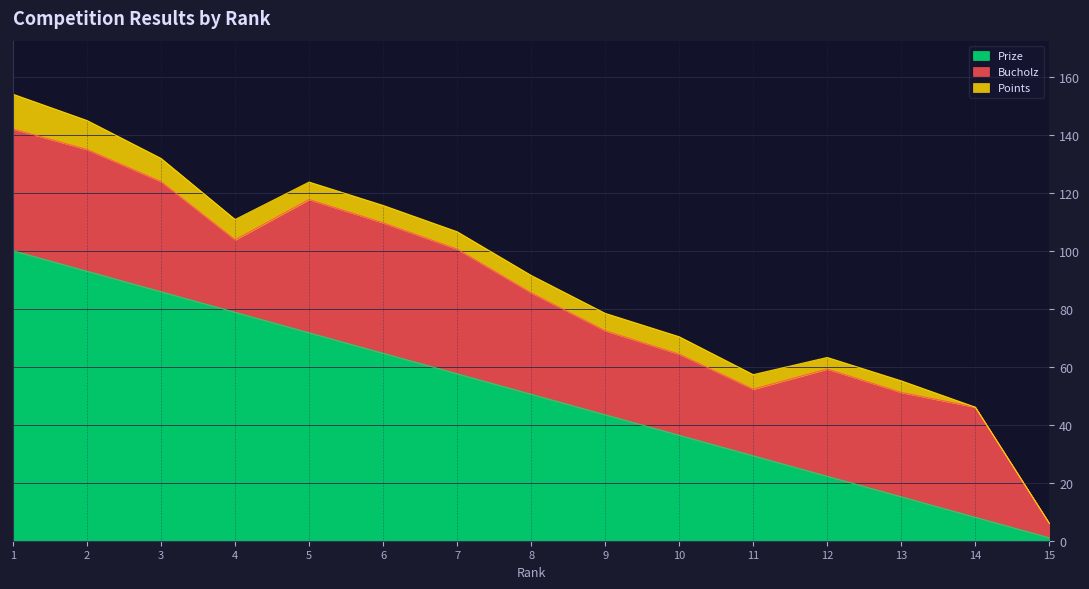

What is the approximate value of Prize at 7?

57.6